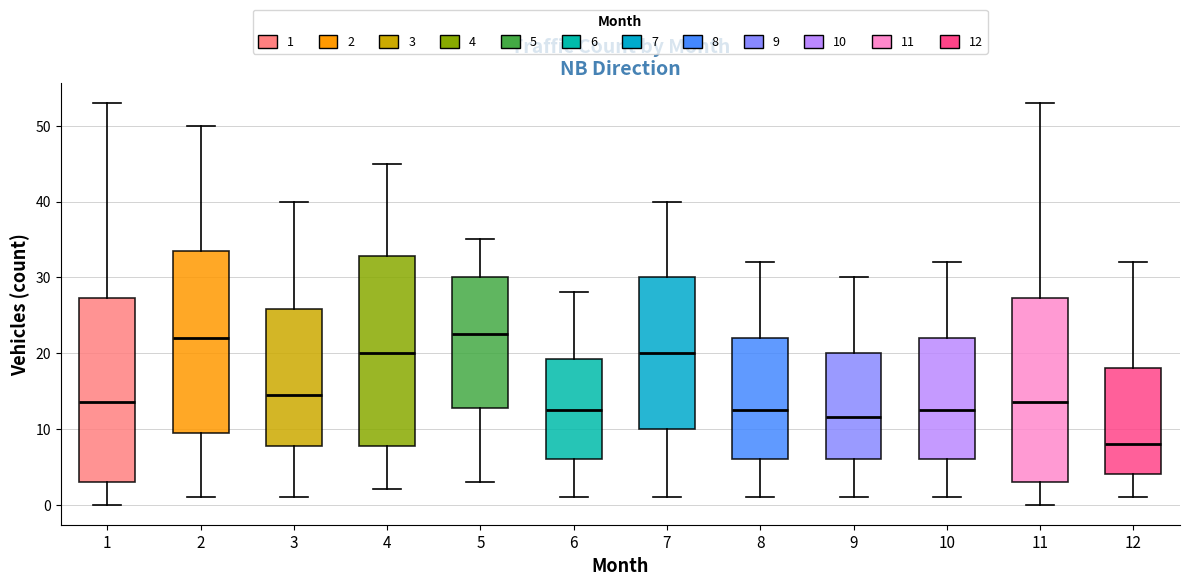

Reading left to right, read every box against the y-axis: the position of its median line, the range the box covers, and the ends of its whiskers. The values are not printed on the chart, so give them approximately, as read against the axis.

1: median 14, box 3 to 27, whiskers 0 to 53
2: median 22, box 10 to 34, whiskers 1 to 50
3: median 15, box 8 to 26, whiskers 1 to 40
4: median 20, box 8 to 33, whiskers 2 to 45
5: median 23, box 13 to 30, whiskers 3 to 35
6: median 13, box 6 to 19, whiskers 1 to 28
7: median 20, box 10 to 30, whiskers 1 to 40
8: median 13, box 6 to 22, whiskers 1 to 32
9: median 12, box 6 to 20, whiskers 1 to 30
10: median 13, box 6 to 22, whiskers 1 to 32
11: median 14, box 3 to 27, whiskers 0 to 53
12: median 8, box 4 to 18, whiskers 1 to 32